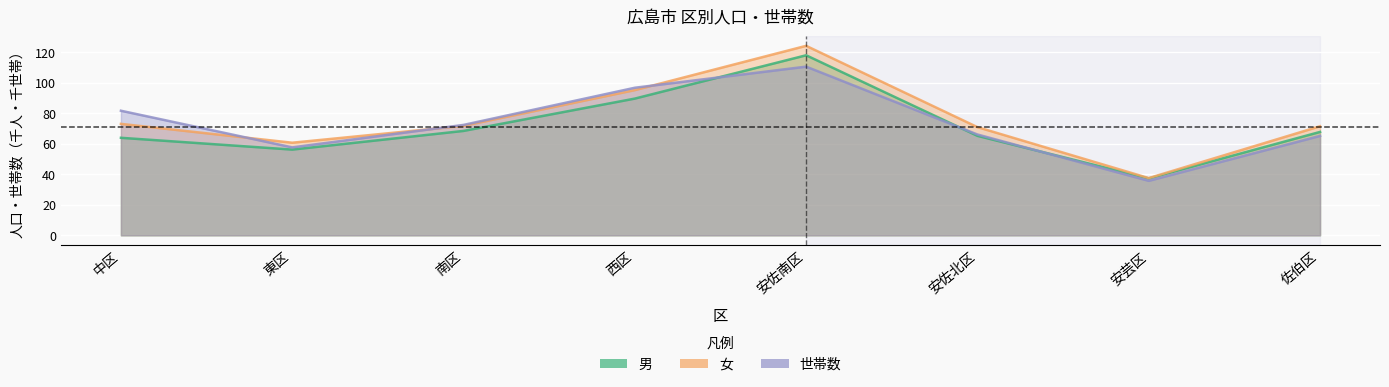

How many lines are shown in the chart?

3